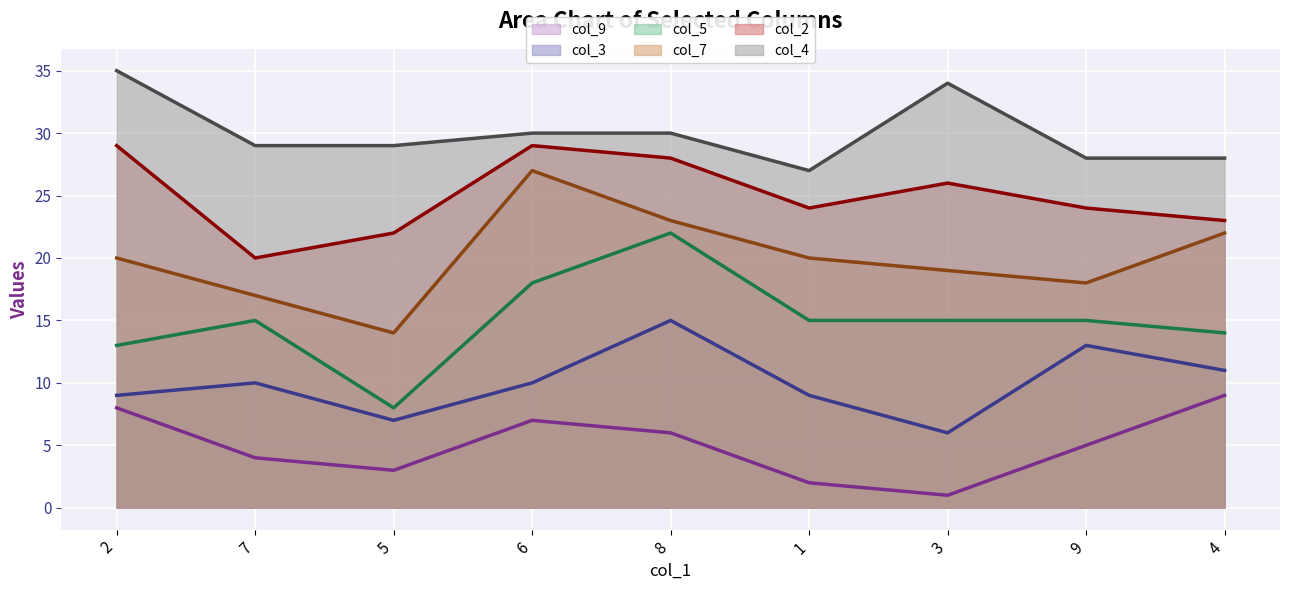

How many lines are shown in the chart?

6